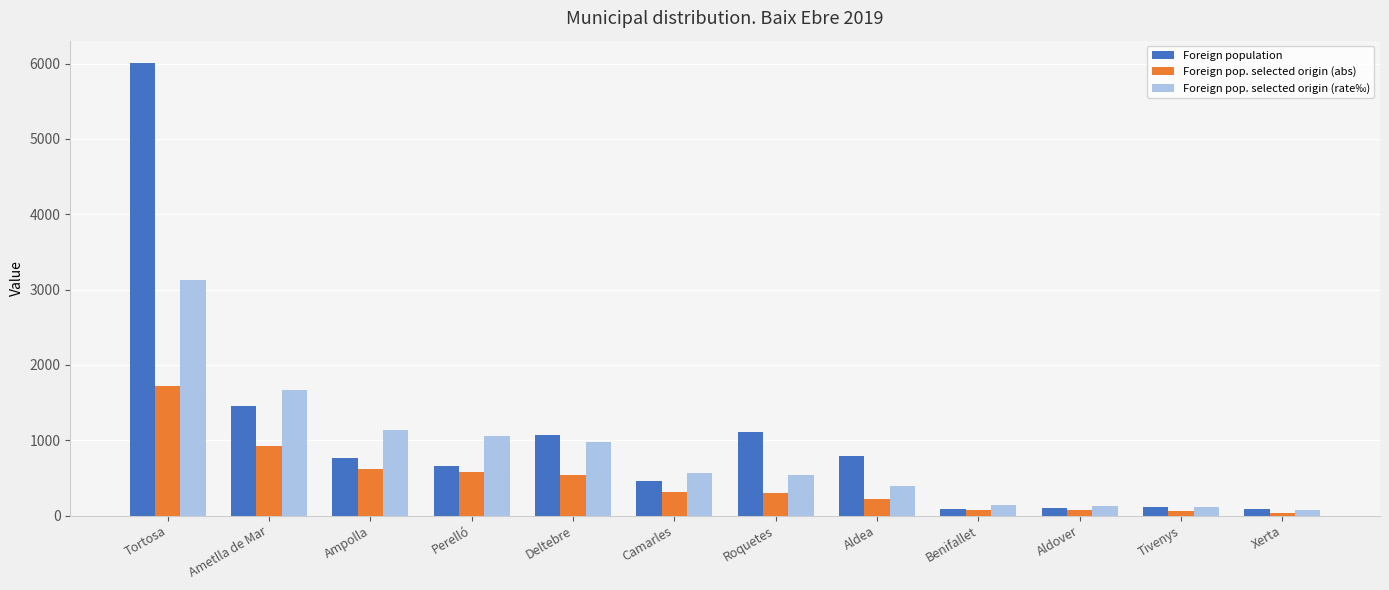

Is it true that Foreign population equals 462 at Camarles?

True